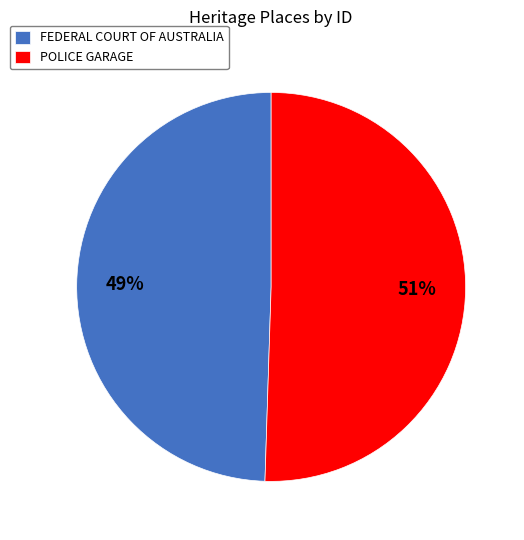

Which category has the biggest portion of the pie?

POLICE GARAGE